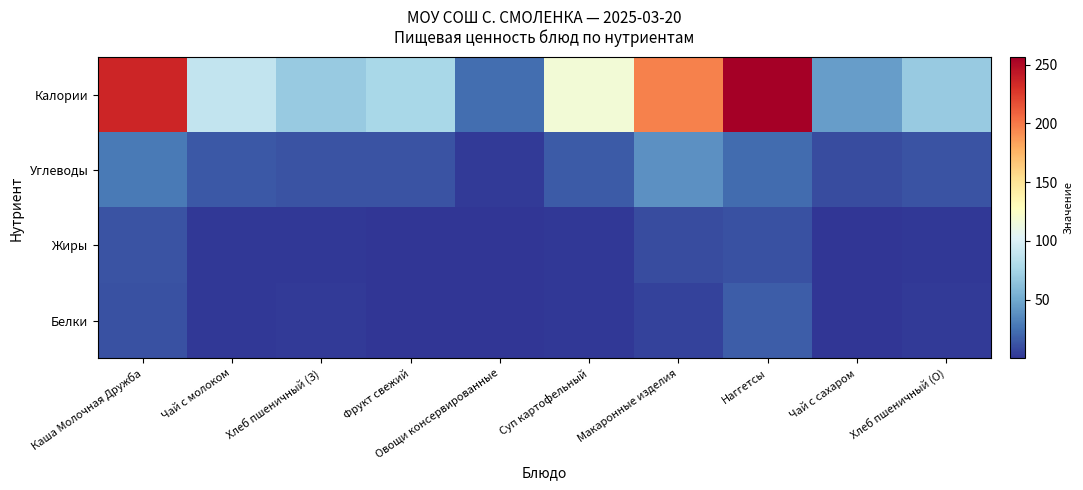

Reading left to right, extract all data points from this chart.

Белки: Каша Молочная Дружба=11.1	Чай с молоком=1.6	Хлеб пшеничный (З)=2.4	Фрукт свежий=0.5	Овощи консервированные=0.7	Суп картофельный=1.6	Макаронные изделия=5.5	Наггетсы=16.5	Чай с сахаром=0.1	Хлеб пшеничный (О)=2.4
Жиры: Каша Молочная Дружба=12.3	Чай с молоком=1.8	Хлеб пшеничный (З)=1.8	Фрукт свежий=0.1	Овощи консервированные=0.1	Суп картофельный=1.5	Макаронные изделия=9.2	Наггетсы=11.2	Чай с сахаром=0.0	Хлеб пшеничный (О)=1.8
Углеводы: Каша Молочная Дружба=28.1	Чай с молоком=14.4	Хлеб пшеничный (З)=12.4	Фрукт свежий=12.1	Овощи консервированные=2.3	Суп картофельный=15.6	Макаронные изделия=38.3	Наггетсы=22.3	Чай с сахаром=9.9	Хлеб пшеничный (О)=12.4
Калории: Каша Молочная Дружба=235.8	Чай с молоком=89.0	Хлеб пшеничный (З)=69.0	Фрукт свежий=77.0	Овощи консервированные=23.2	Суп картофельный=118.0	Макаронные изделия=196.3	Наггетсы=256.2	Чай с сахаром=45.0	Хлеб пшеничный (О)=69.0